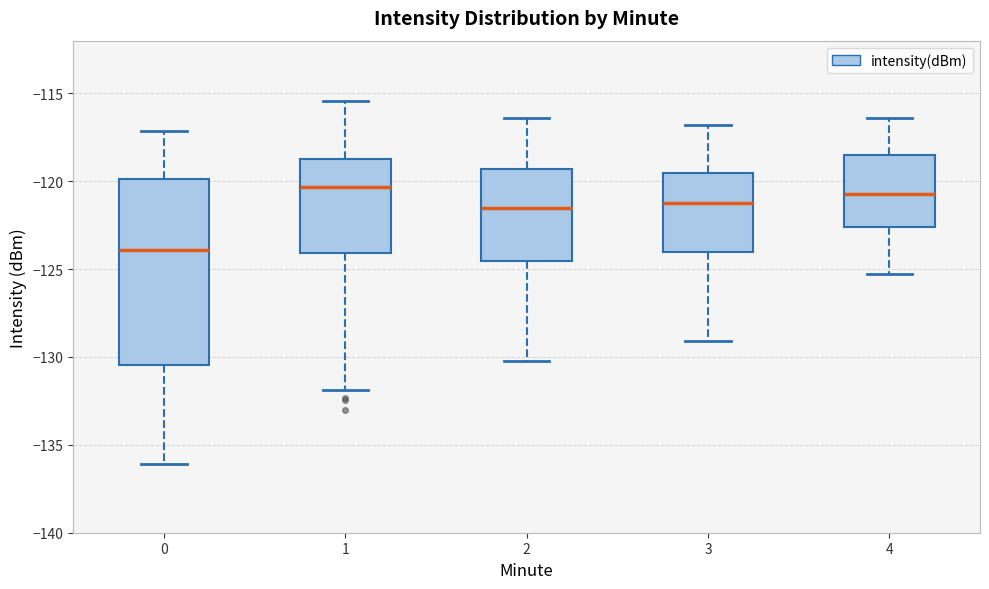

Where does the lower whisker of the box at x = 4 end on the y-axis? The values are not printed on the chart, so give them approximately, as read against the axis.

-125.5